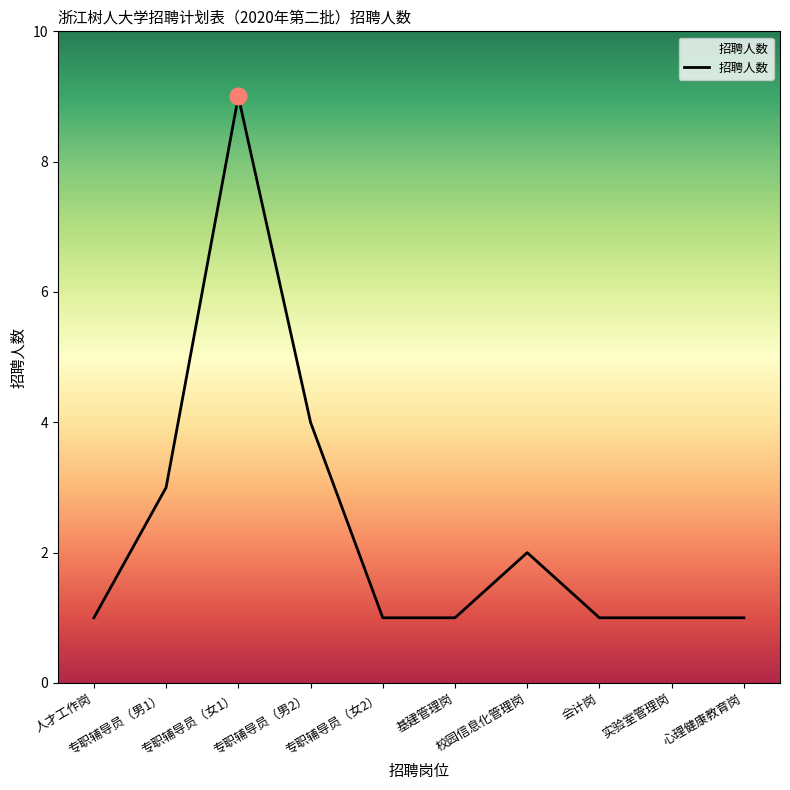

True or false: the data shows 6 at 专职辅导员（男2）.

False